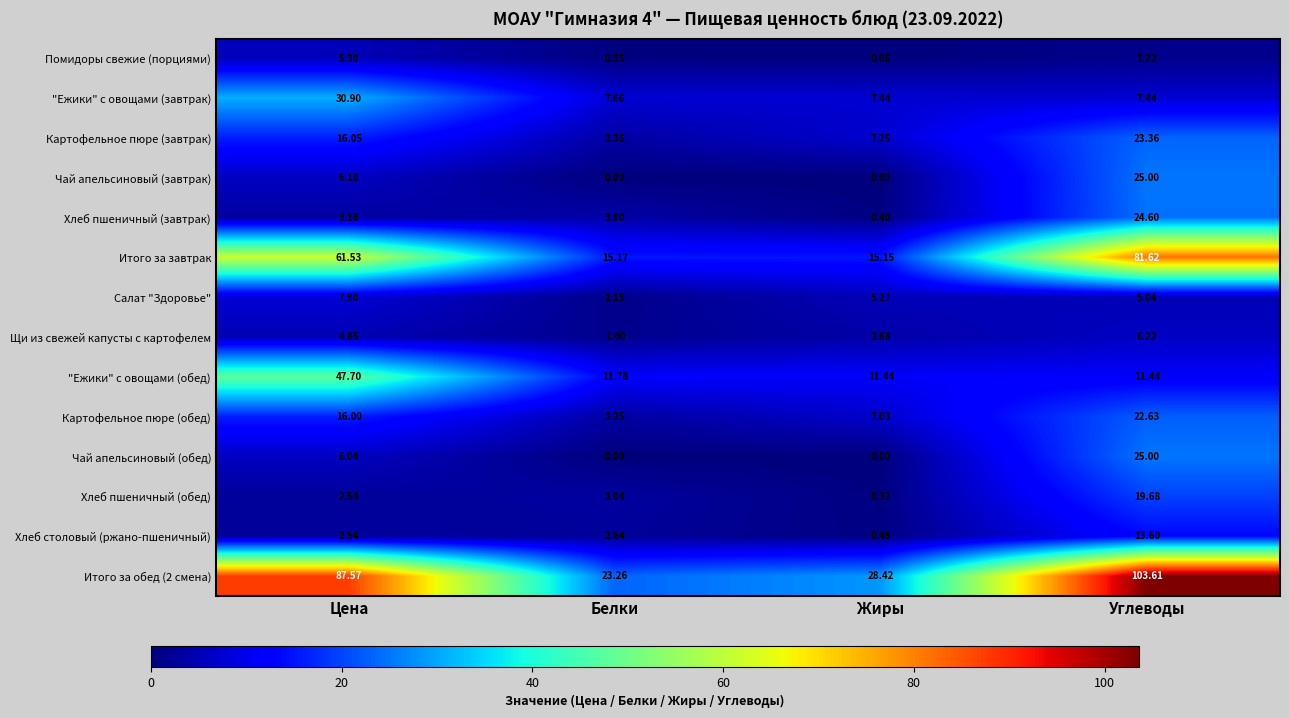

At which category is the sum across all series the highest?

Углеводы